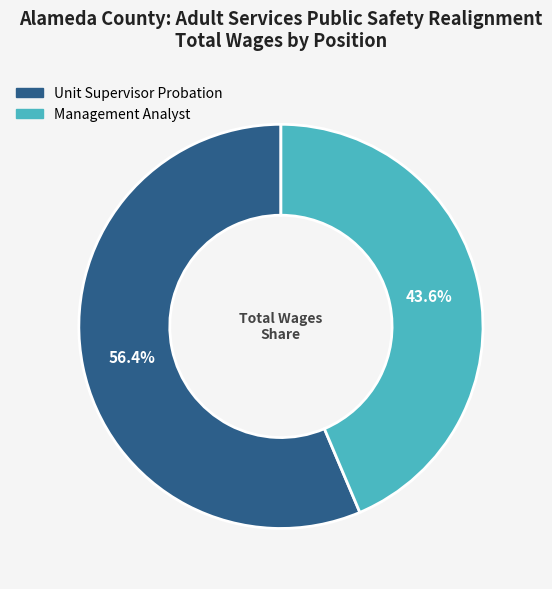

To the nearest percent, what is the combined percentage of Unit Supervisor Probation and Management Analyst?

100%